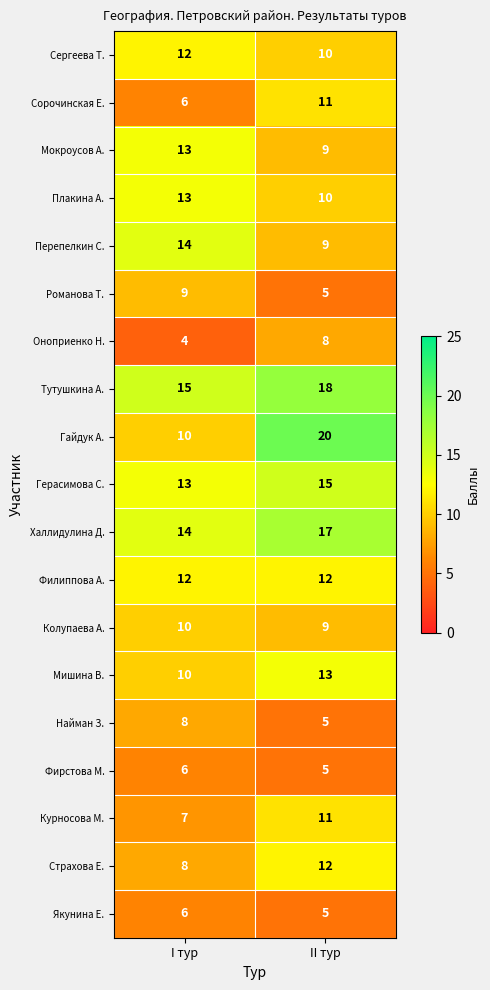

Read the Страхова Е. value at I тур.

8